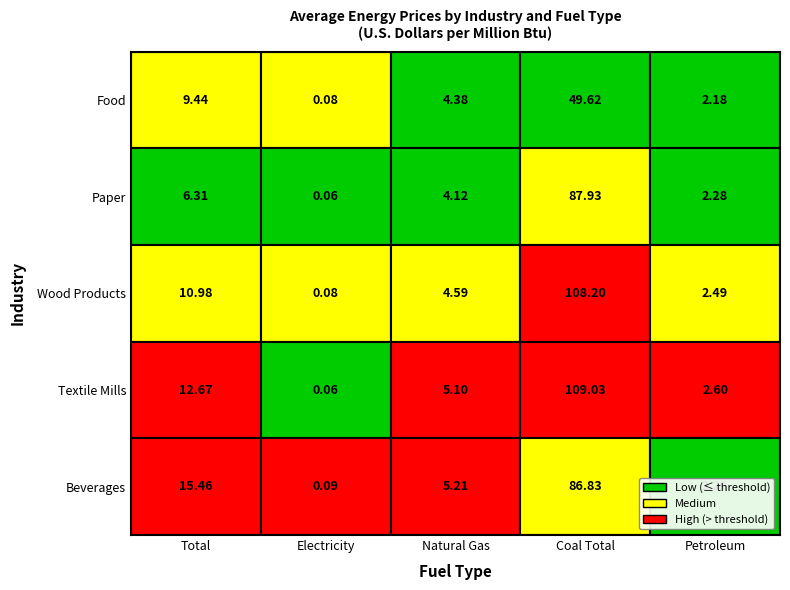

What is the difference between the highest and lowest values at 0?

9.2